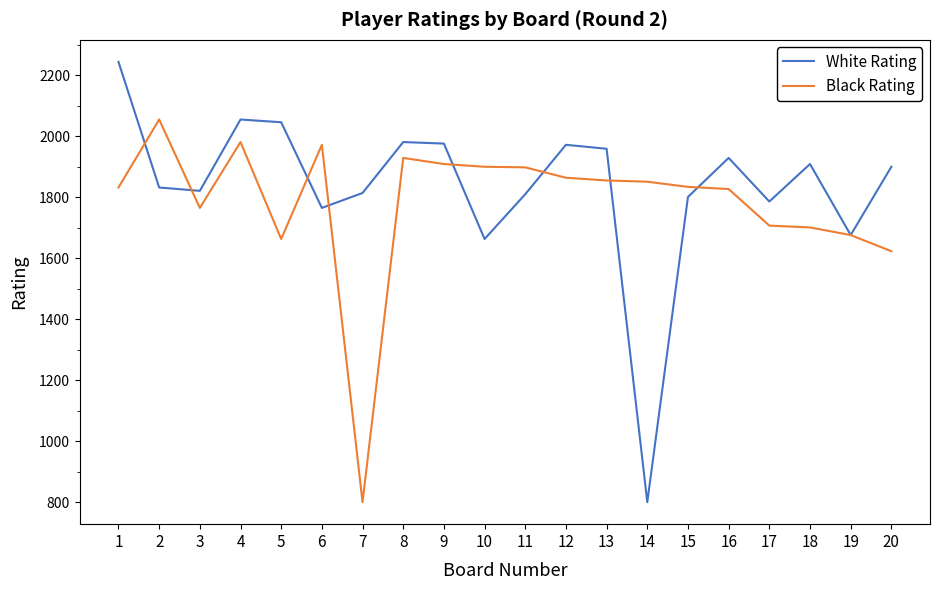

True or false: White Rating and Black Rating intersect in this chart.

True